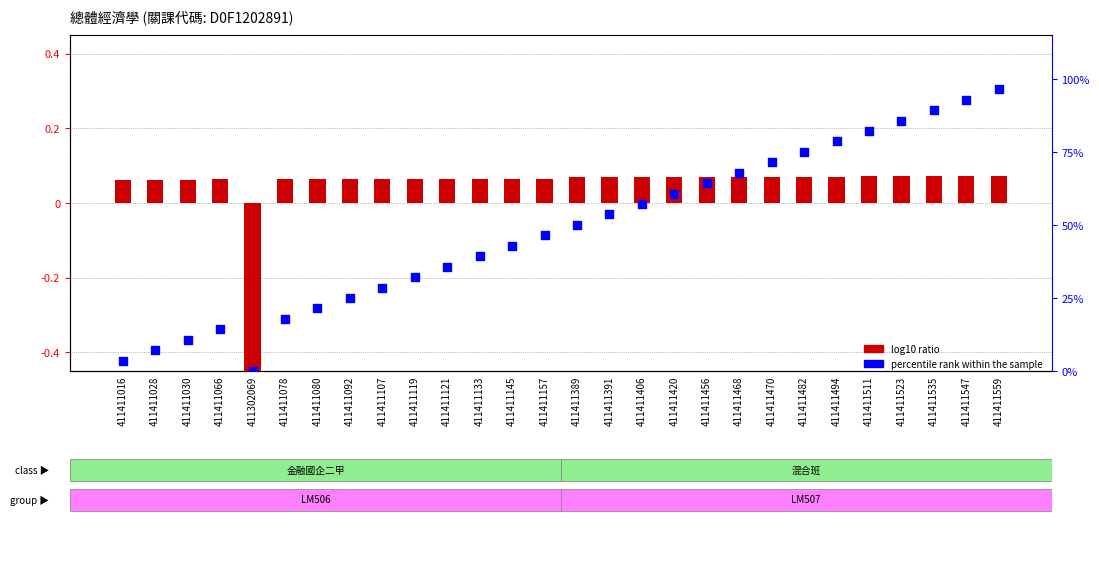

What are all the series names shown in the legend?

log10 ratio, percentile rank within the sample